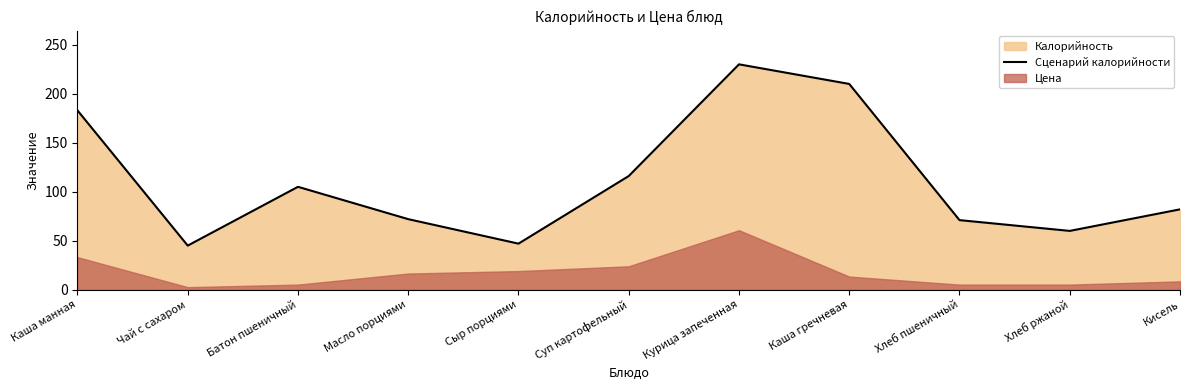

The chart shows a value of 187 at Суп картофельный. True or false?

False